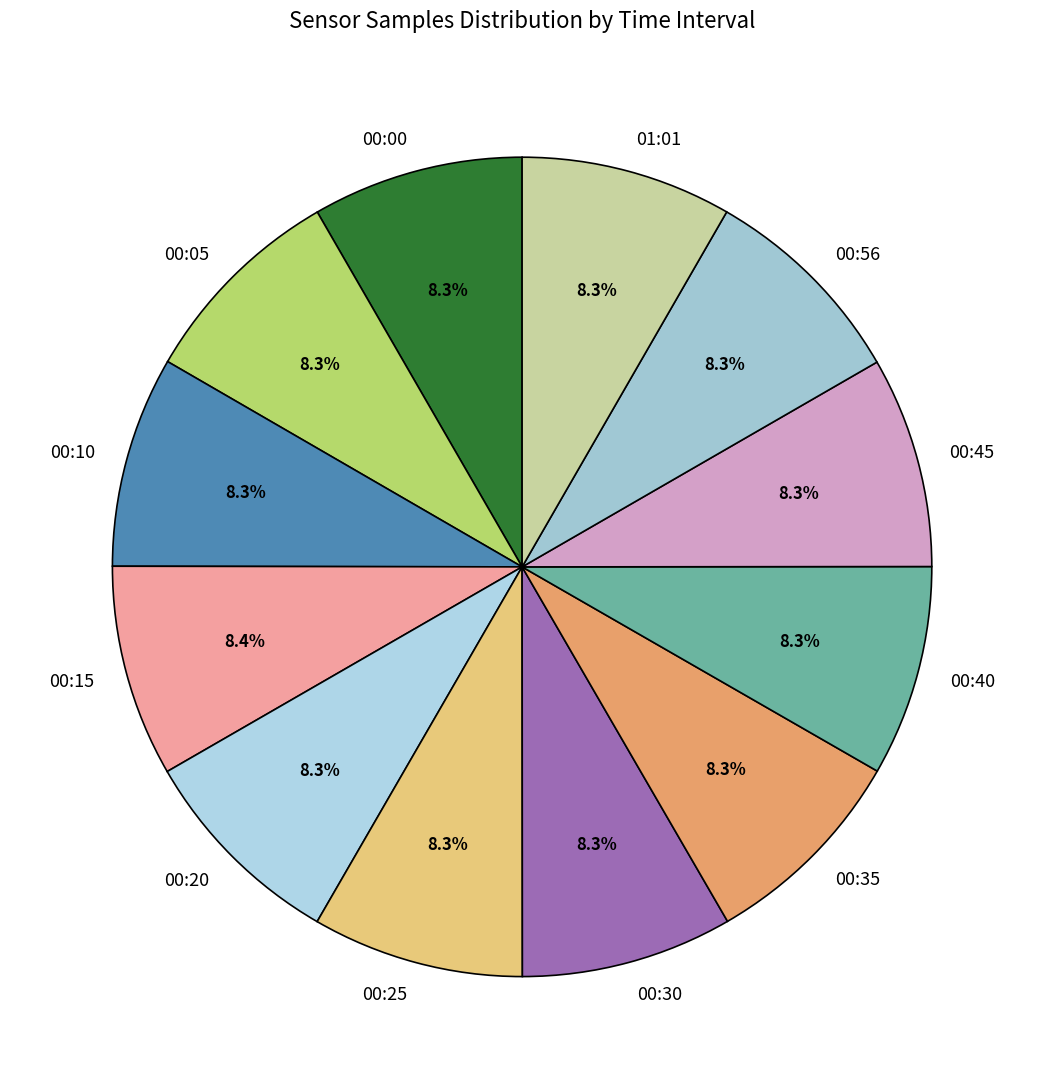

How many slices are in this pie chart?

12